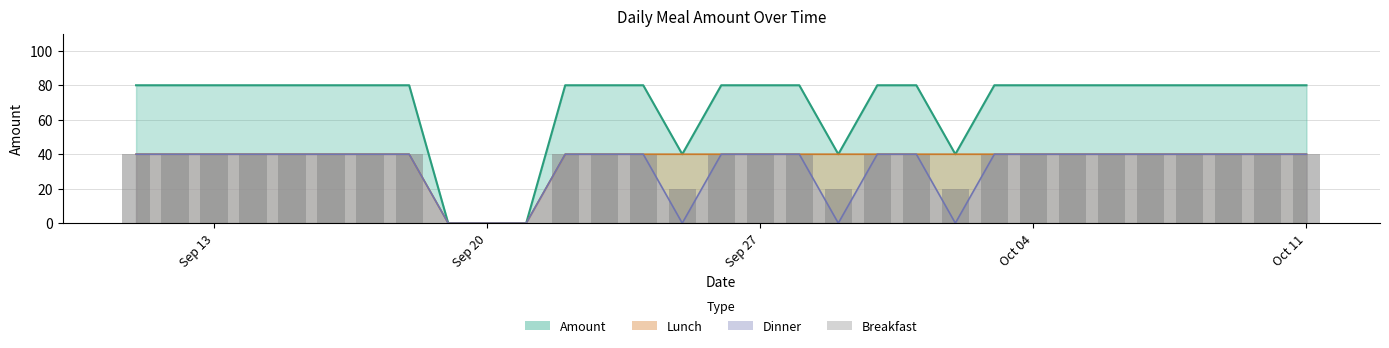

Which category has the highest value in the Amount (bar) series?

Sep 13